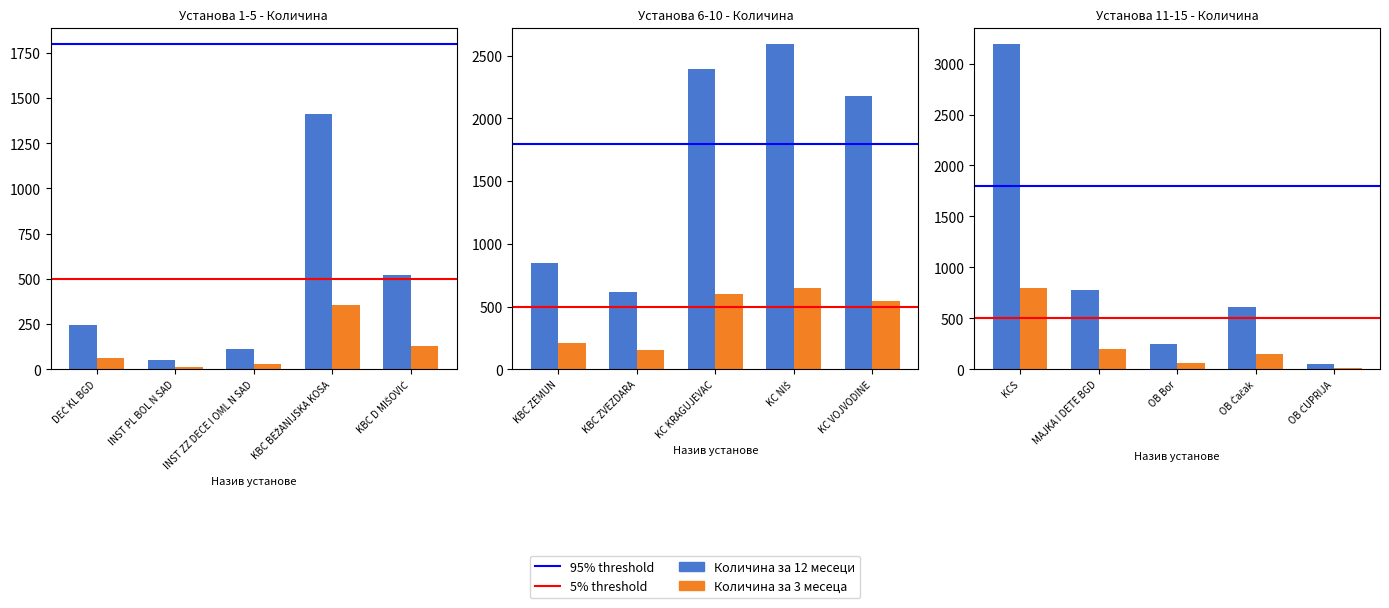

At which label is Количина за 12 месеци closest to 1620?

KBC BEŽANIJSKA KOSA